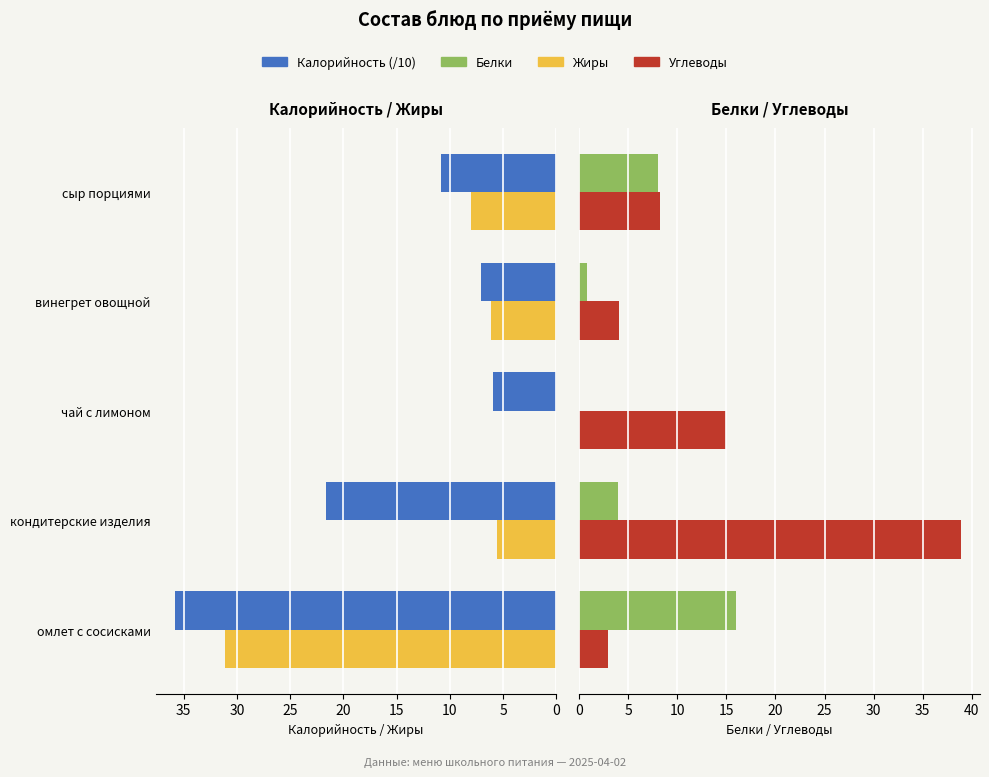

What is the sum of the Жиры values at кондитерские изделия and чай с лимоном?

5.6